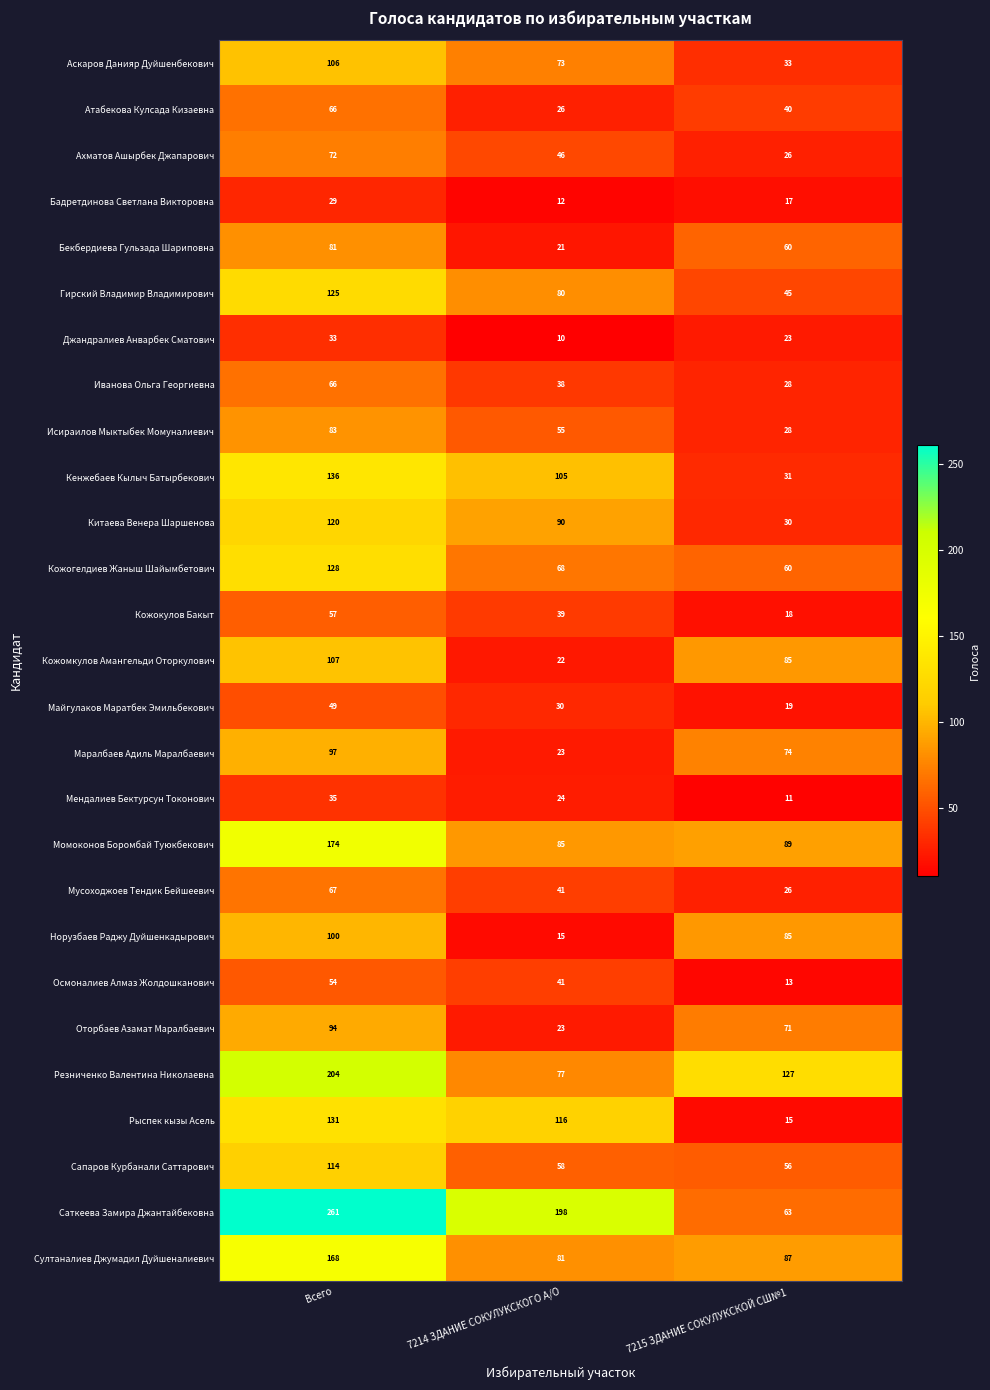

How many distinct data groups are displayed?

27